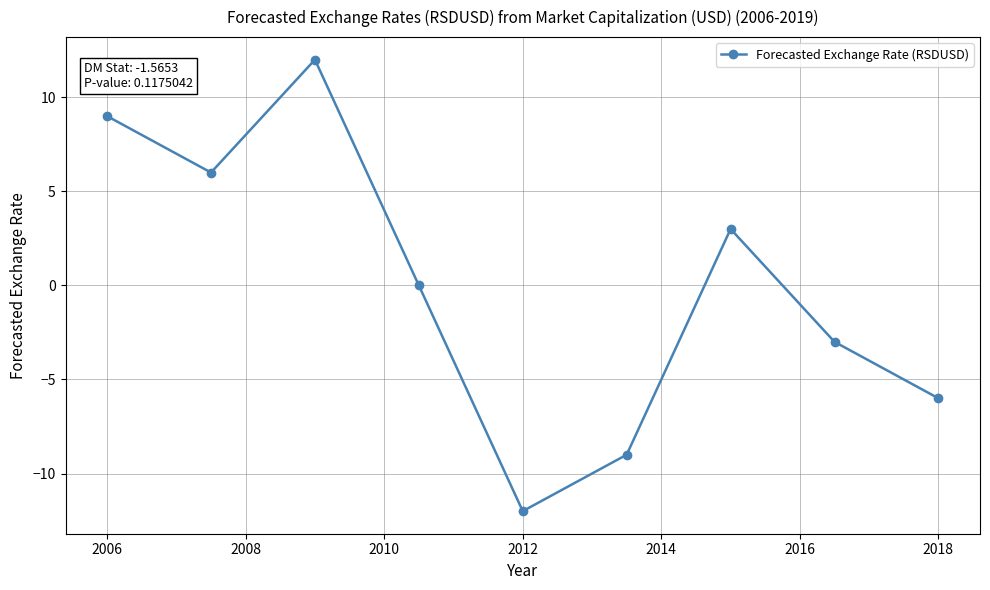

Reading left to right, what are all the values shown in this chart?

9	6	12	0	-12	-9	3	-3	-6